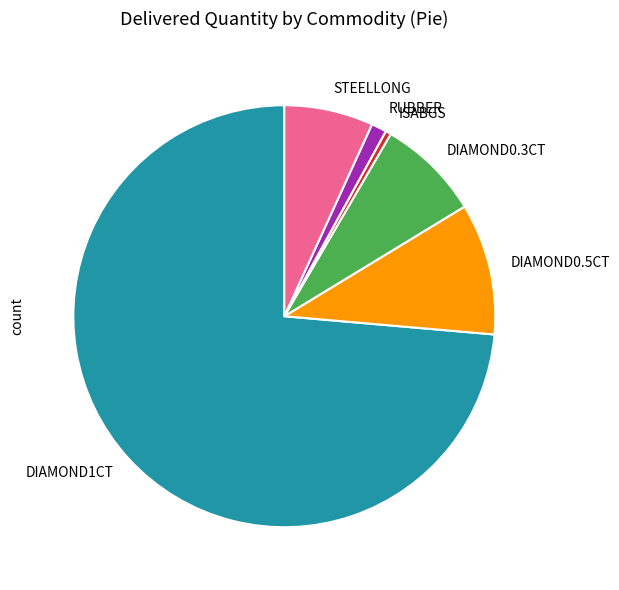

True or false: DIAMOND1CT accounts for 74% of the total.

True